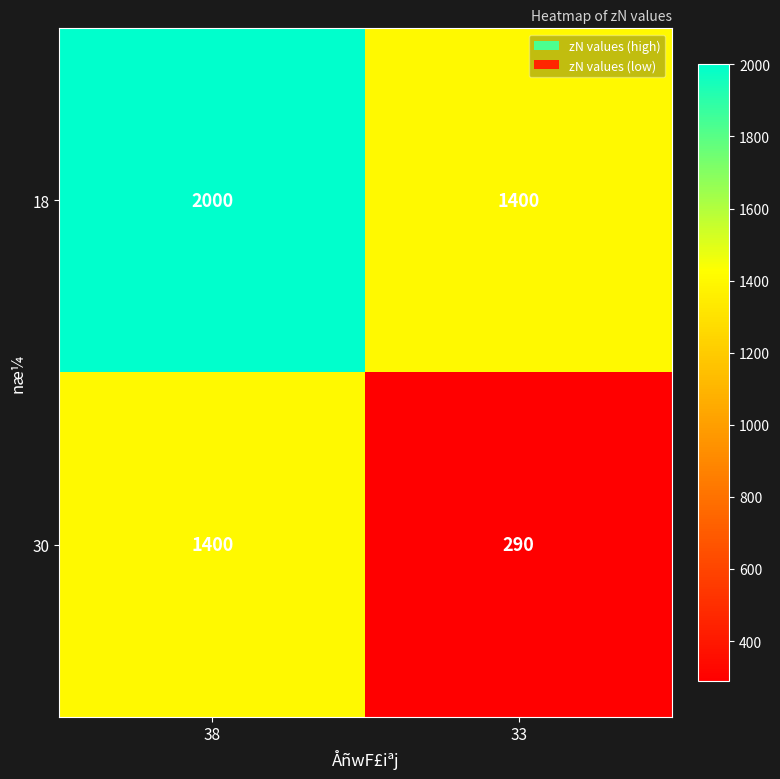

True or false: 18 has a value of 405 at 38.

False